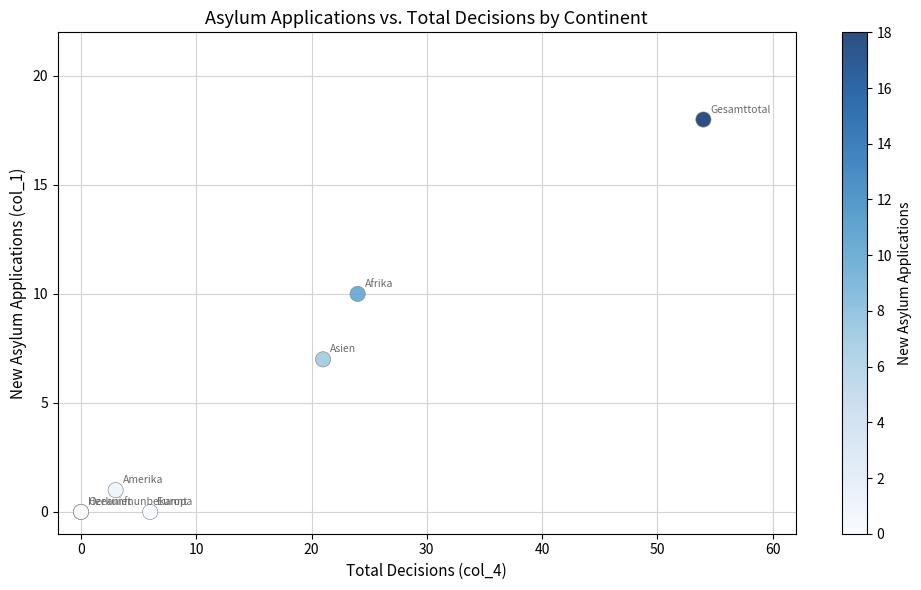

What Y value in the scatter plot is closest to 9?

10